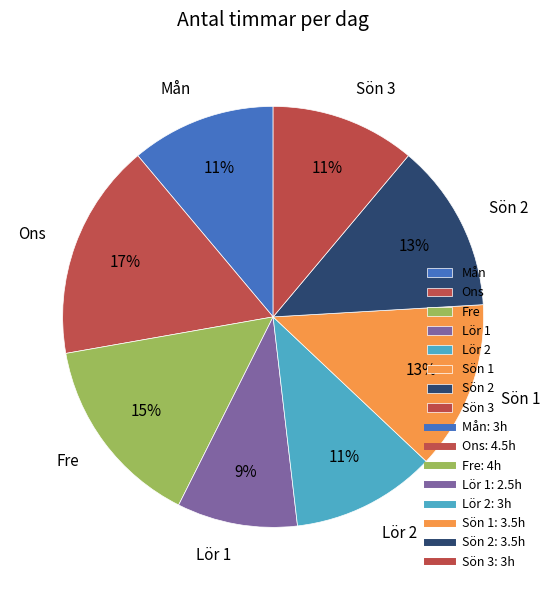

Combined, do Mån and Lör 2 account for over 50%?

No